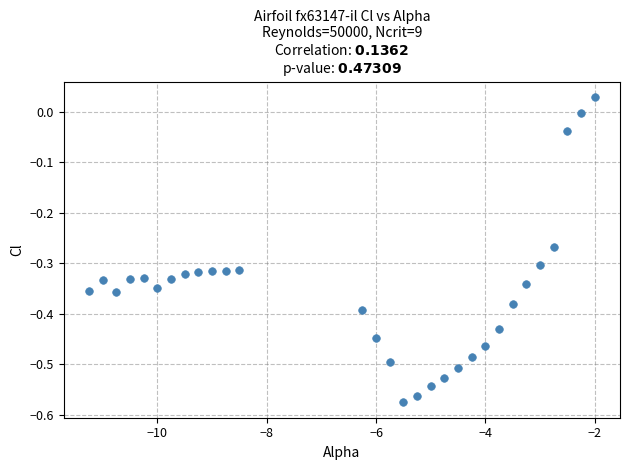

What is the range of Y values (max minus min)?

0.6